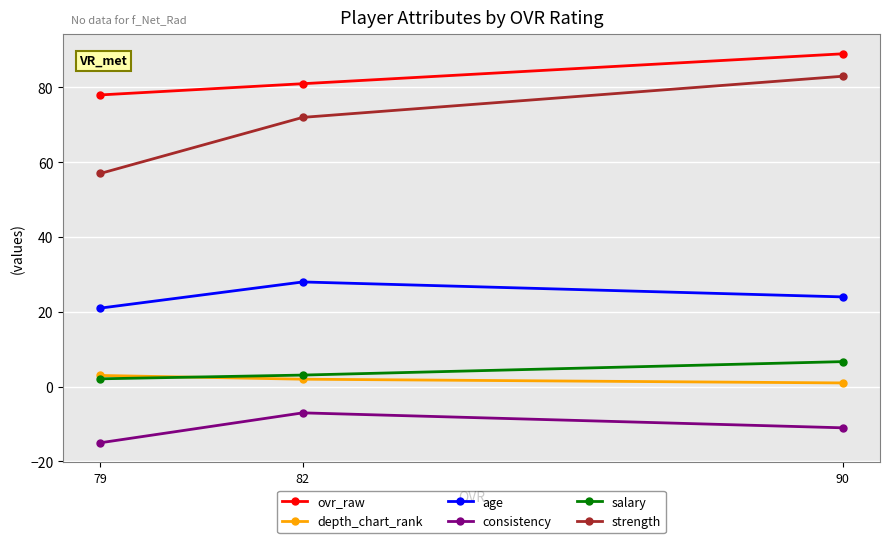

How many consistency values are between -15 and -7?

3